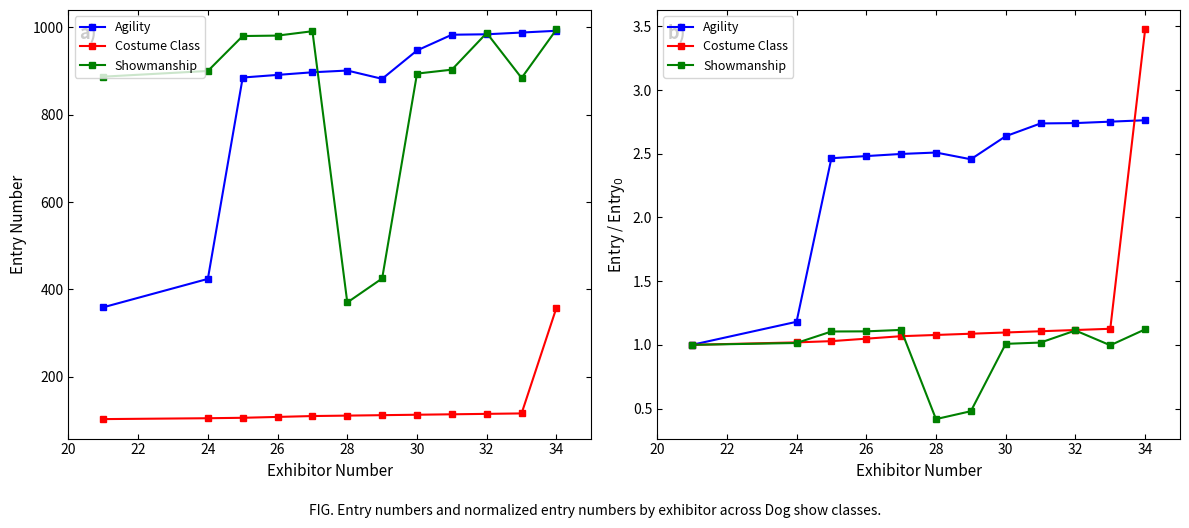

Which series has the largest total across all categories?

Agility